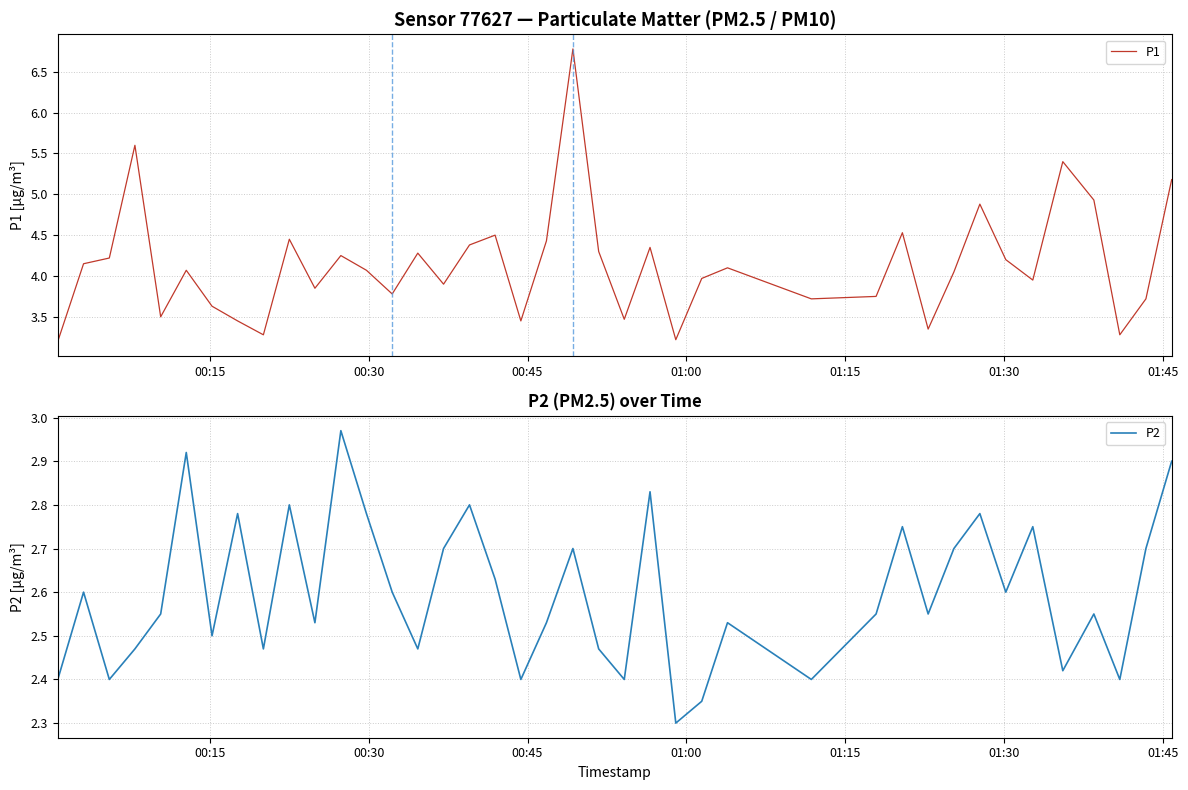

What is the maximum value for P1?

6.8